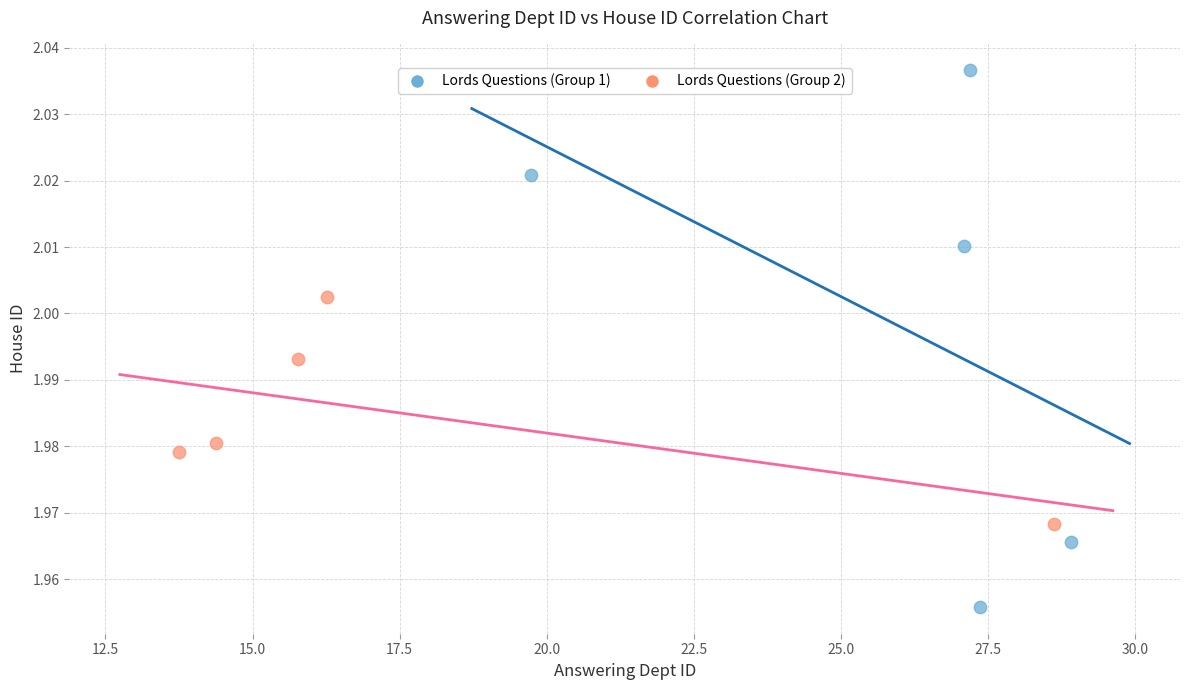

Which series contains the highest Y value?

Lords Questions (Group 1)